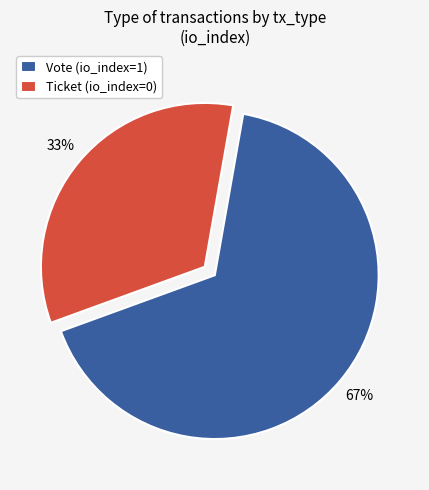

What percentage is the Vote slice, to the nearest percent?

67%